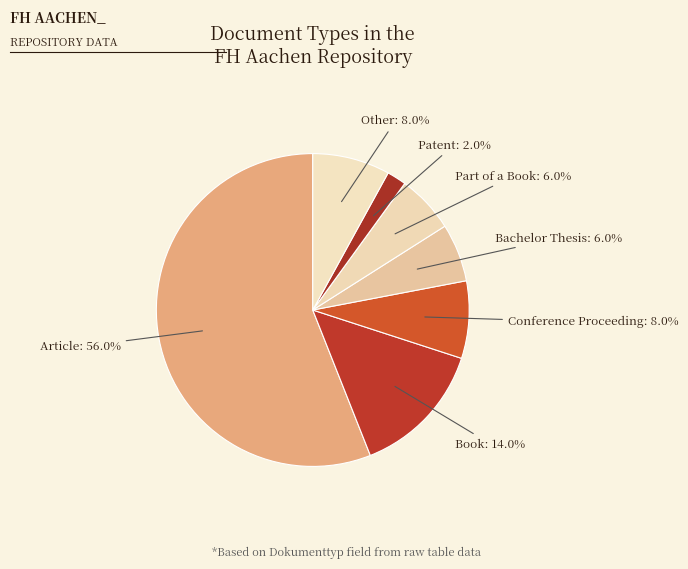

To the nearest percent, what is the combined percentage of Part of a Book and Book?

20%